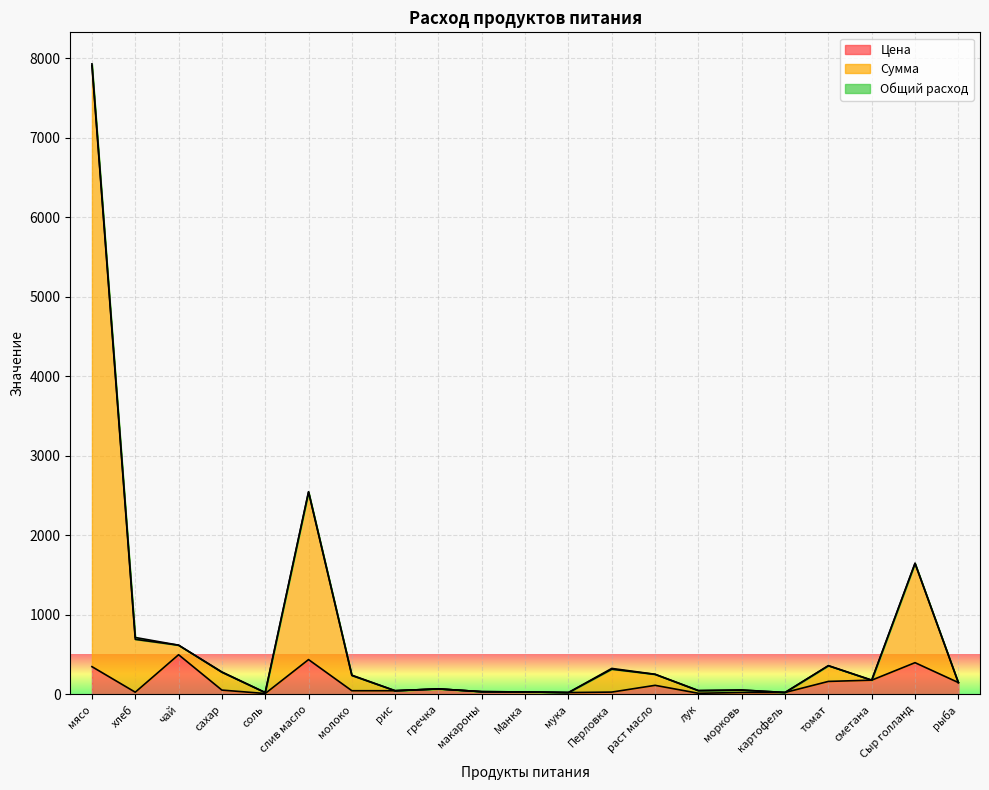

True or false: Сумма and Цена cross at least once.

False